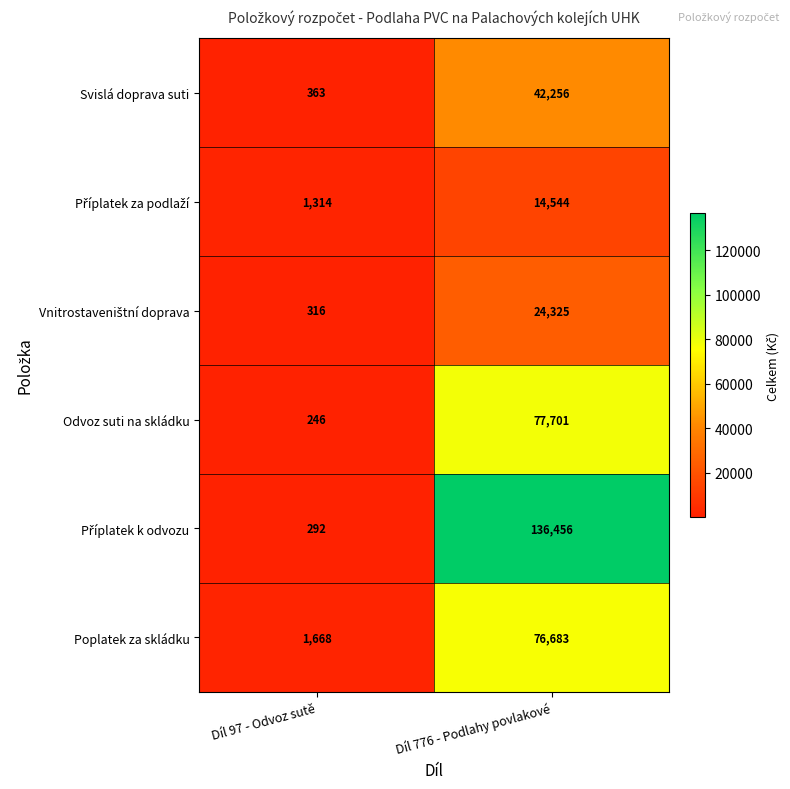

What is the average value of the Odvoz suti na skládku series?

38974